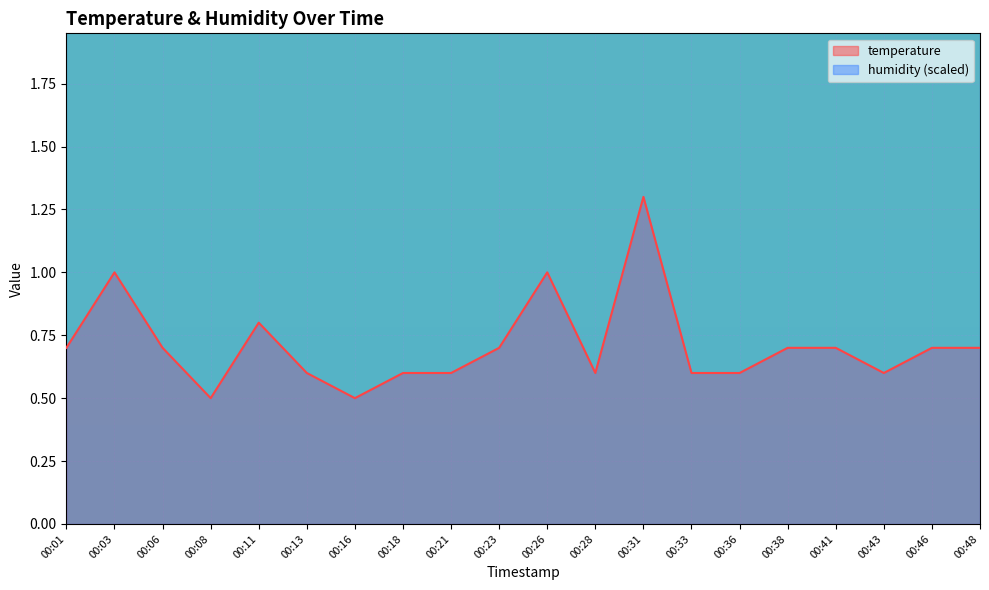

How many interior local peaks (higher than both neighbors) does the data have?

4